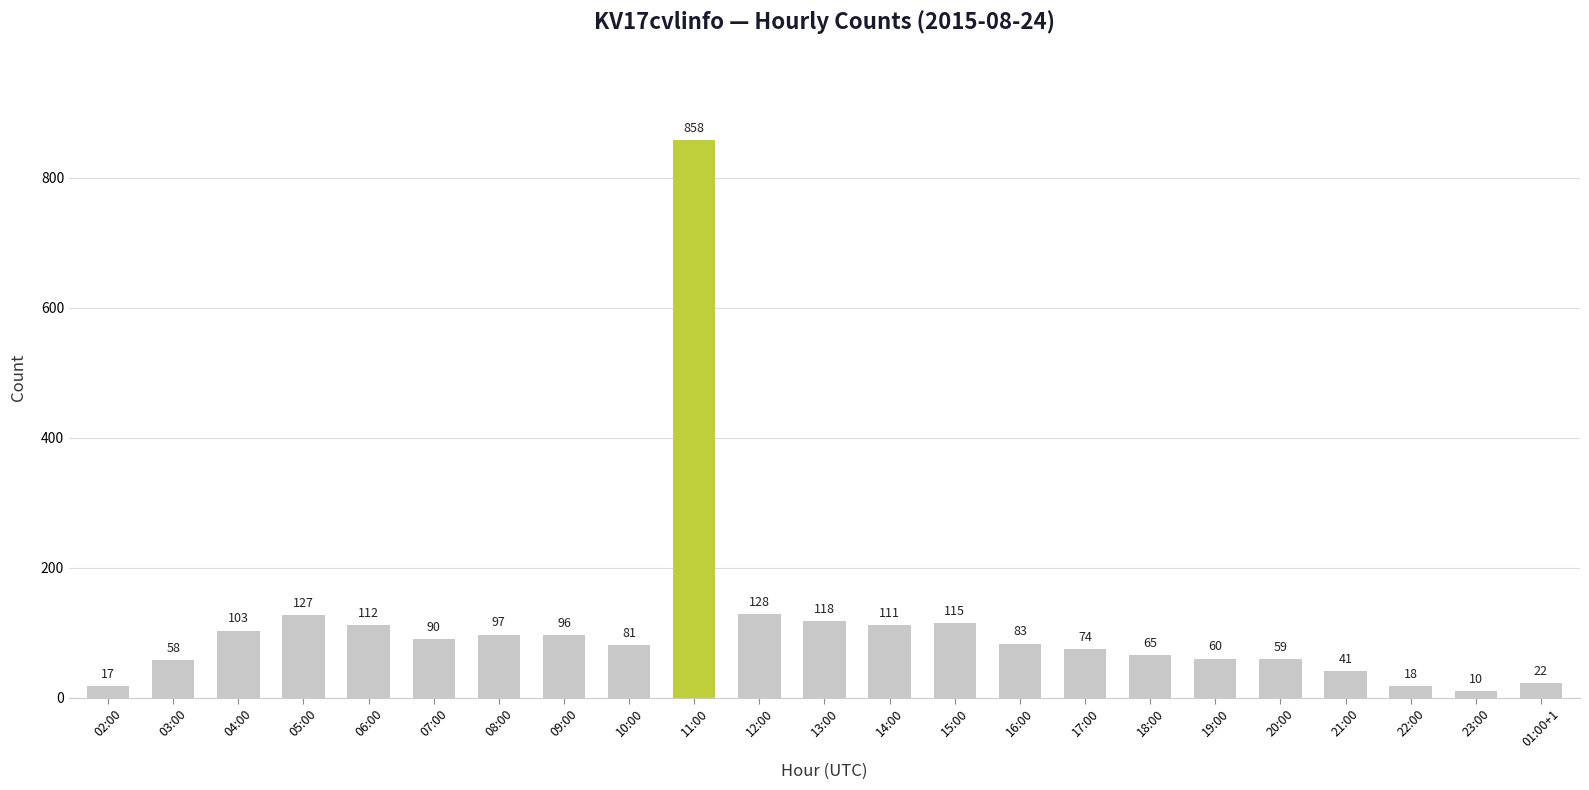

Between 07:00 and 21:00, which is larger?

07:00